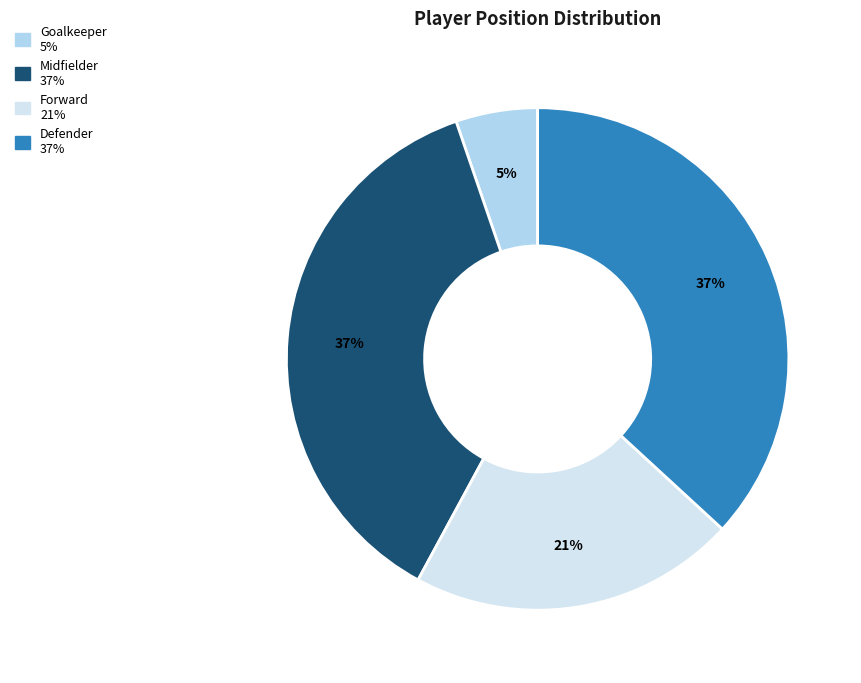

Do Defender and Goalkeeper together represent more than half of the pie?

No